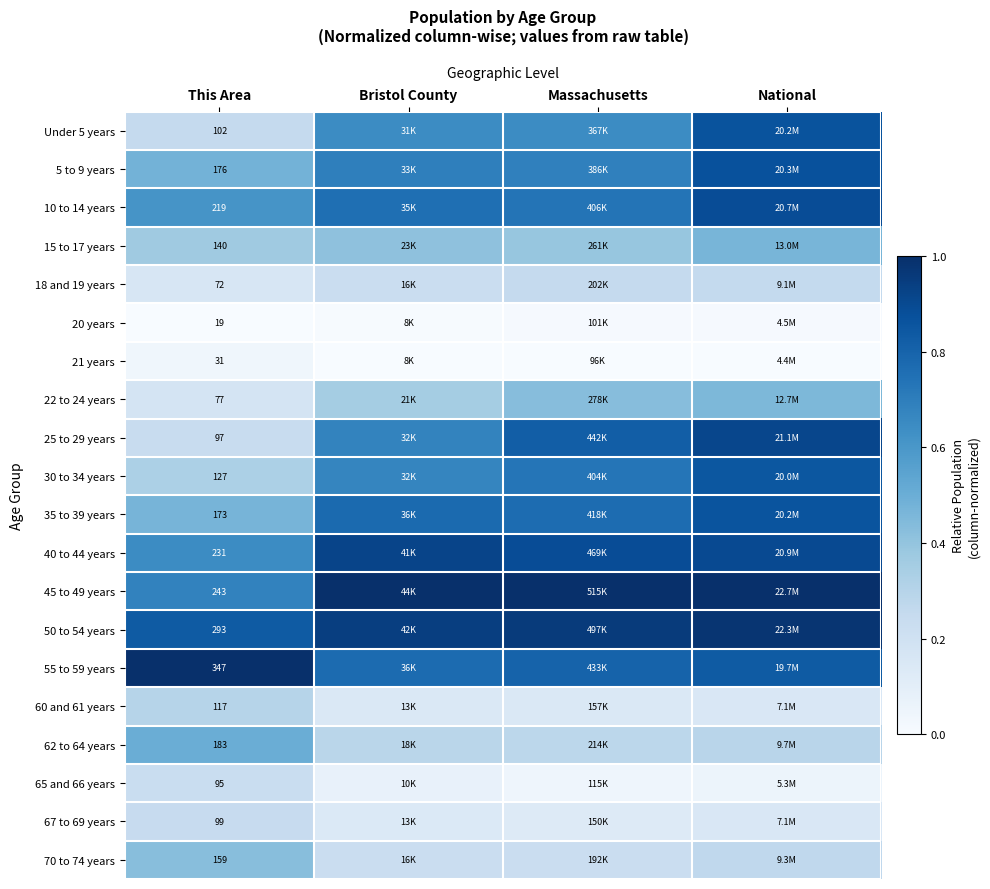

Which series has the largest total across all categories?

50 to 54 years